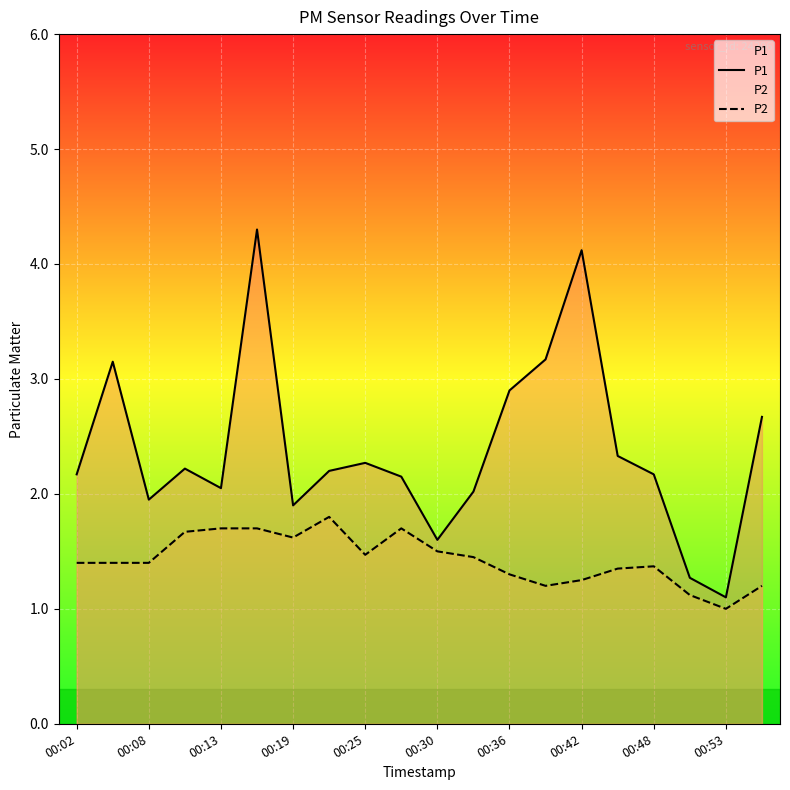

True or false: P2 has more than 0 interior local peaks.

True